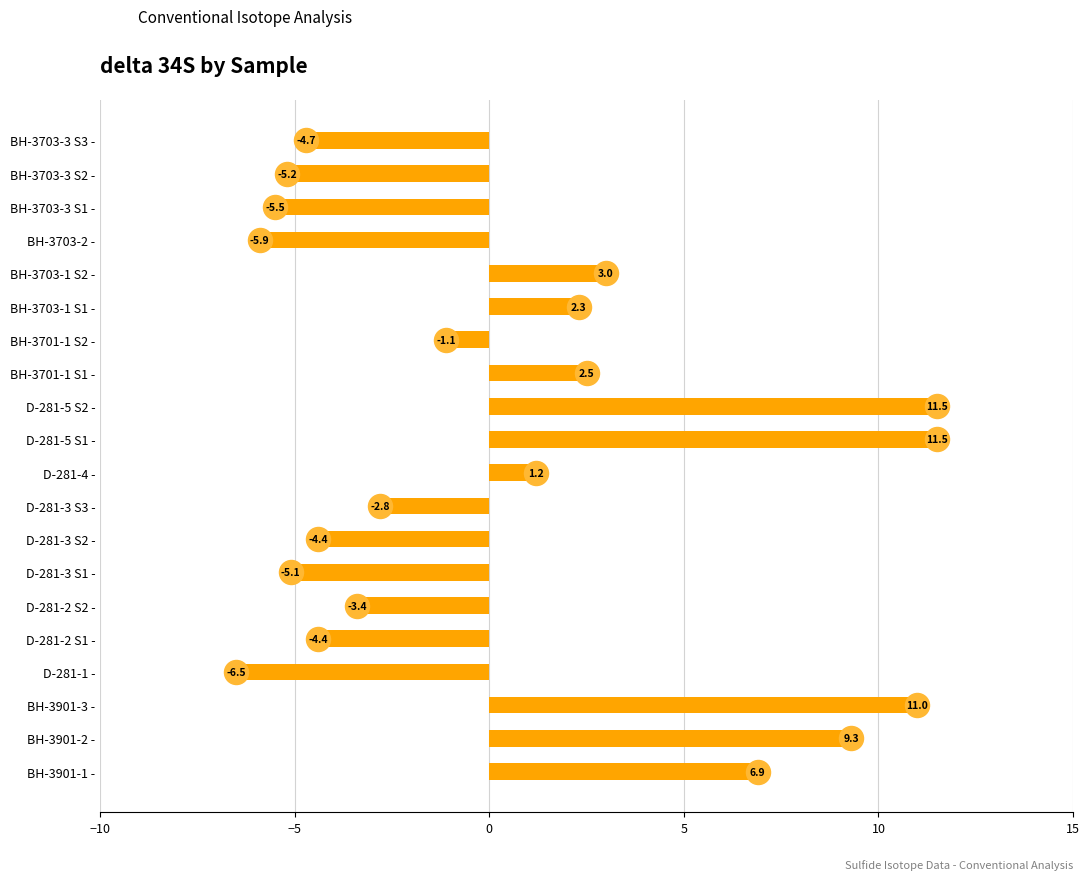

What is the change in value from BH-3703-1 S2 to BH-3703-2?

-8.9